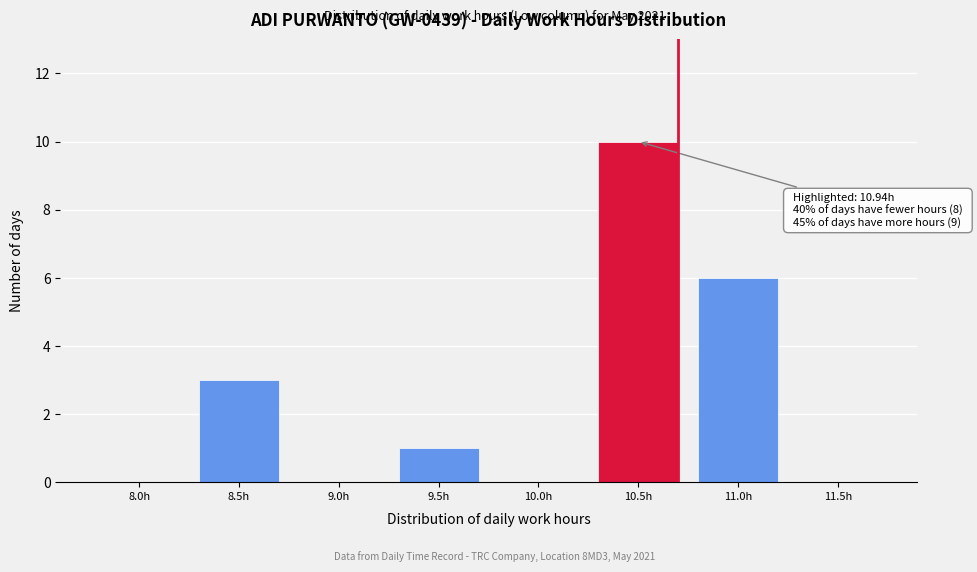

Reading left to right, transcribe all the data shown in this chart.

8.0h=0	8.5h=3	9.0h=0	9.5h=1	10.0h=0	10.5h=10	11.0h=6	11.5h=0